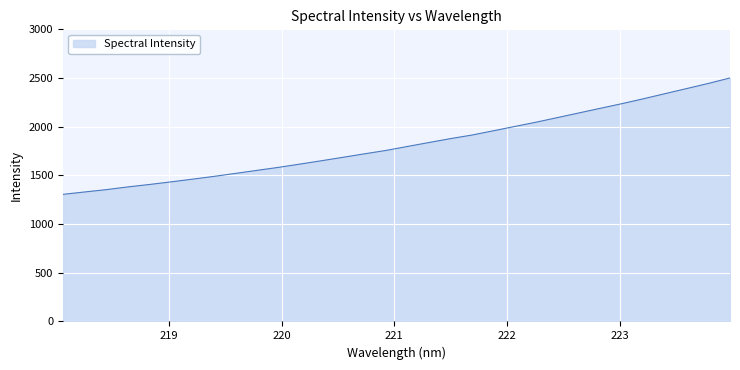

What is the smallest value displayed?

1305.3